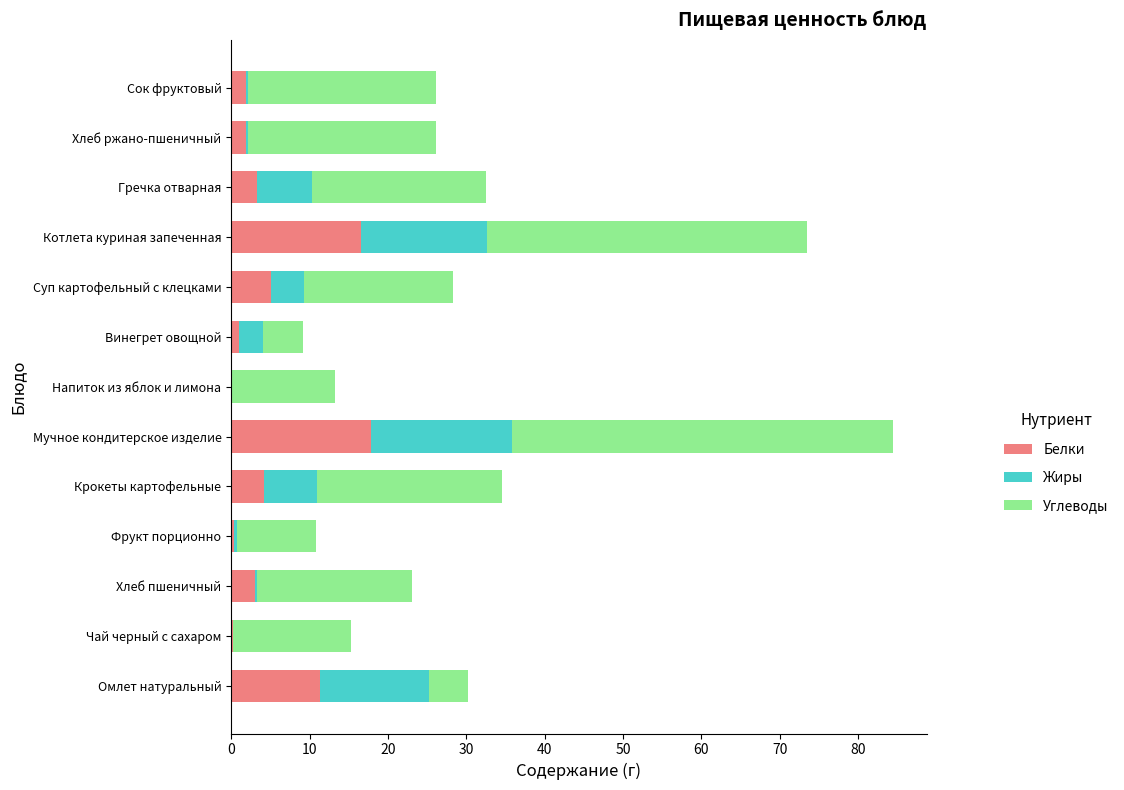

What are all the series names shown in the legend?

Белки, Жиры, Углеводы